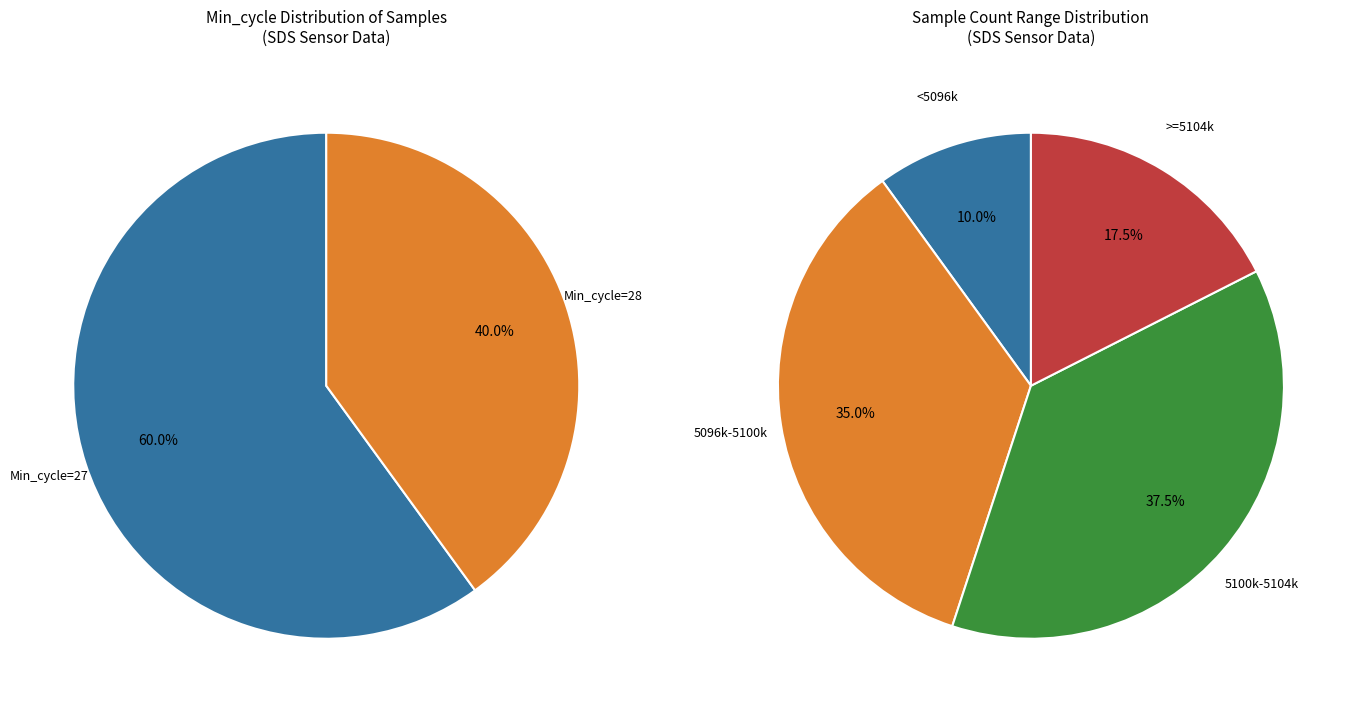

Is it true that 28 is 1% of the pie?

False